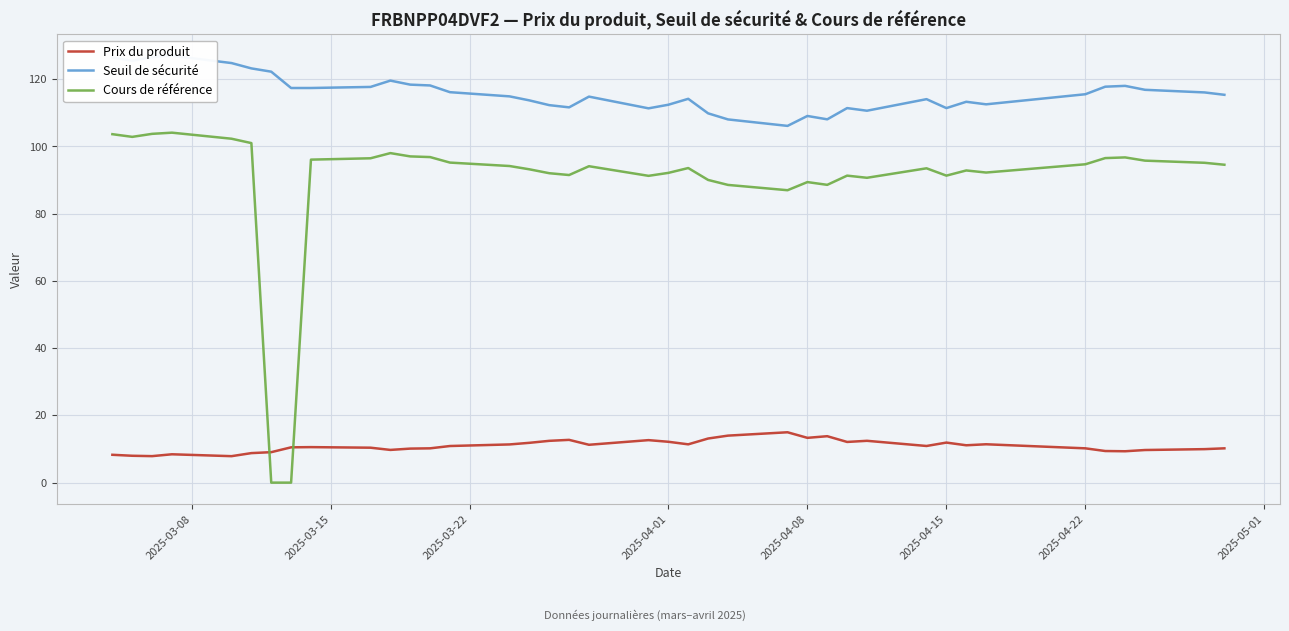

The Cours de référence series shows 61.7 at 2025-04-08. True or false?

False